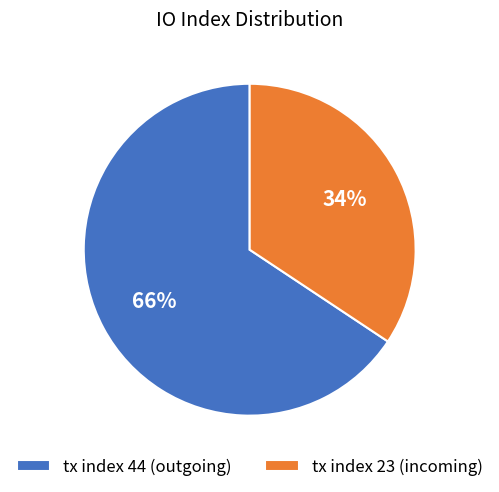

To the nearest percent, what portion does tx index 44 (outgoing) represent?

66%